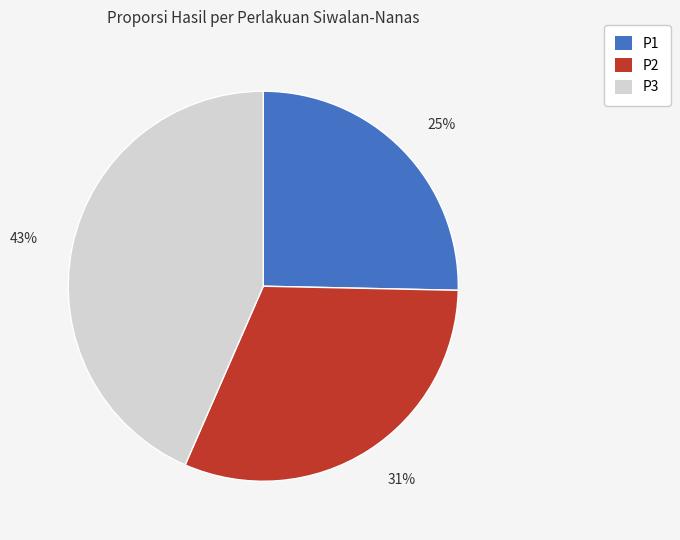

To the nearest percent, what percentage of the pie is P3?

43%